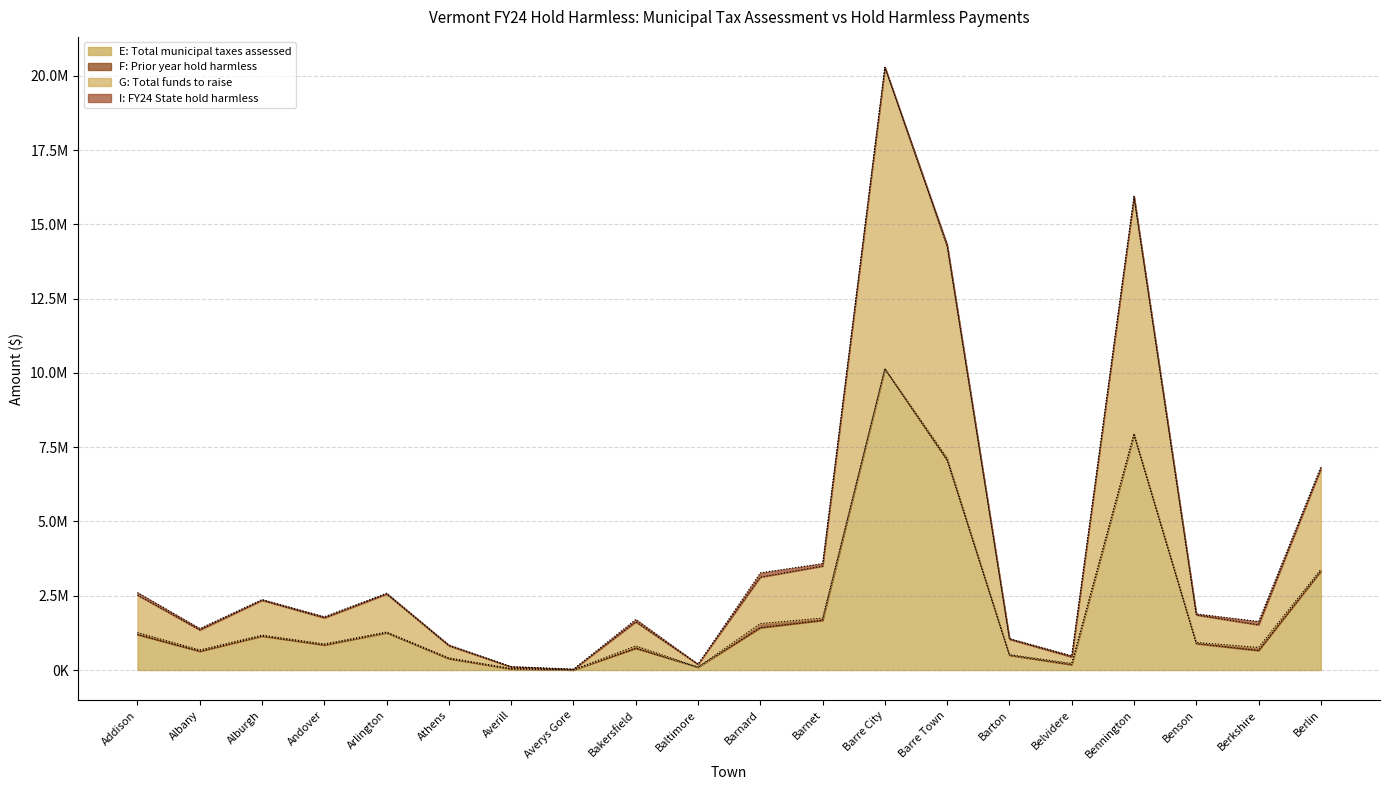

What is the label of the 16th point from the left?

Belvidere